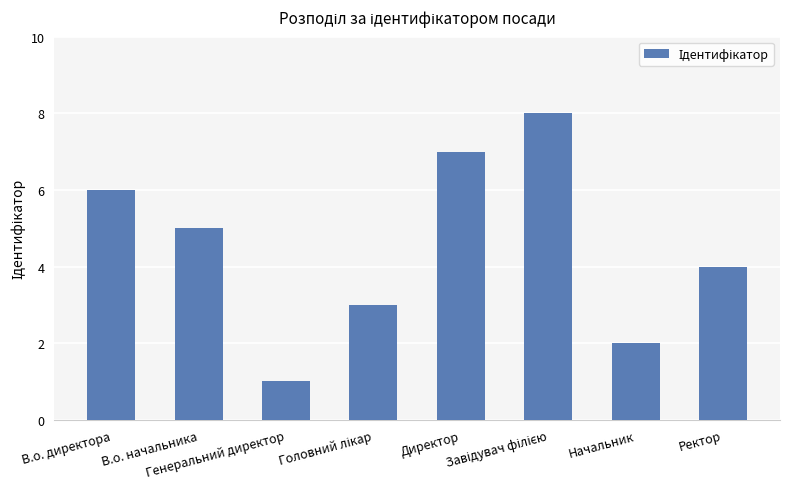

What is the difference between the values at В.о. начальника and Ректор?

1